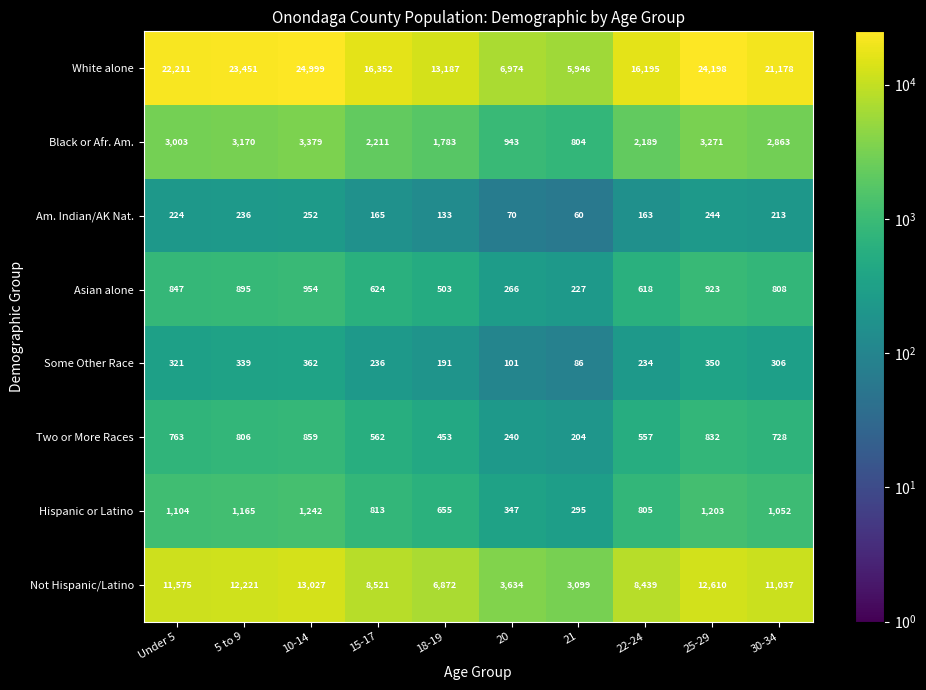

What is the lowest value of the White alone series?

5946